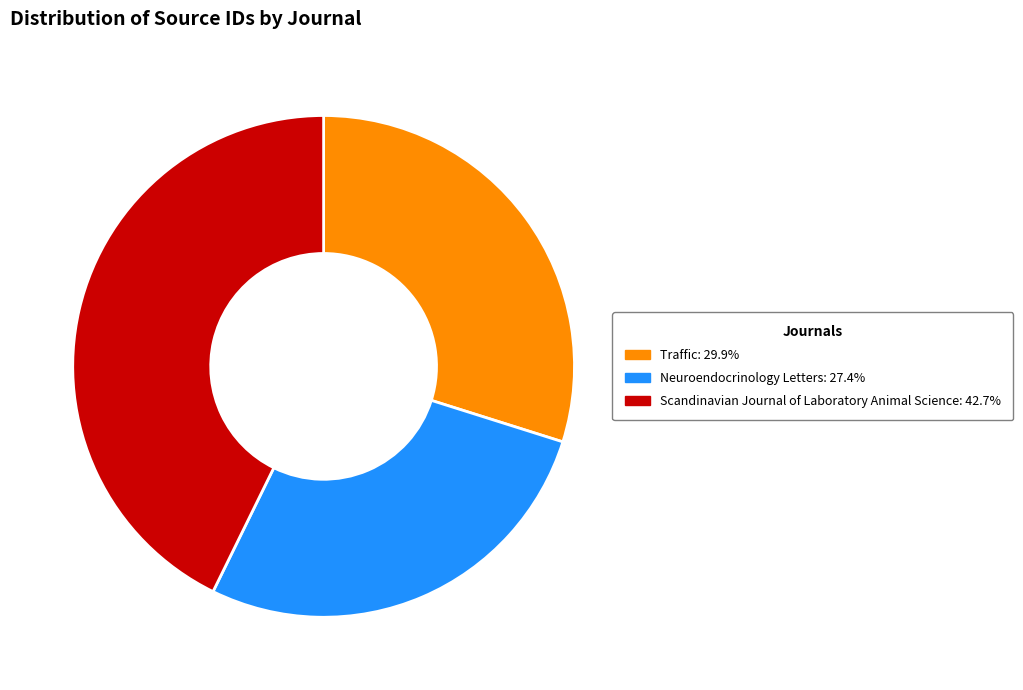

Does Traffic: 29.9% represent more than half of the total?

No